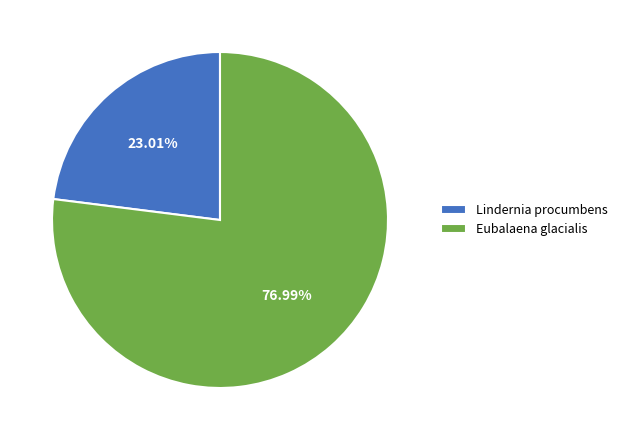

To the nearest percent, what is the average slice percentage?

50%